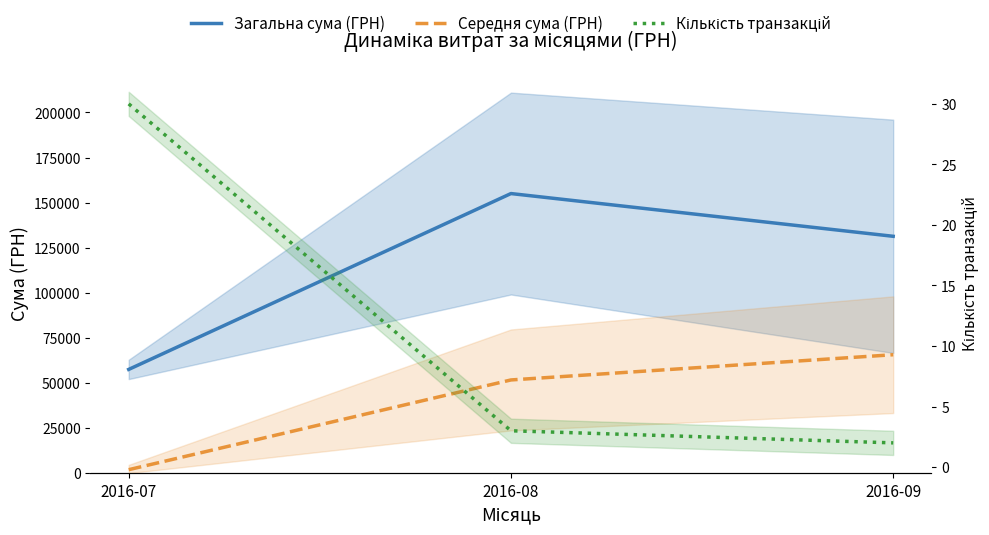

Is the value of Середня сума (ГРН) at 2016-07 greater than the value of Загальна сума (ГРН) at 2016-08?

No